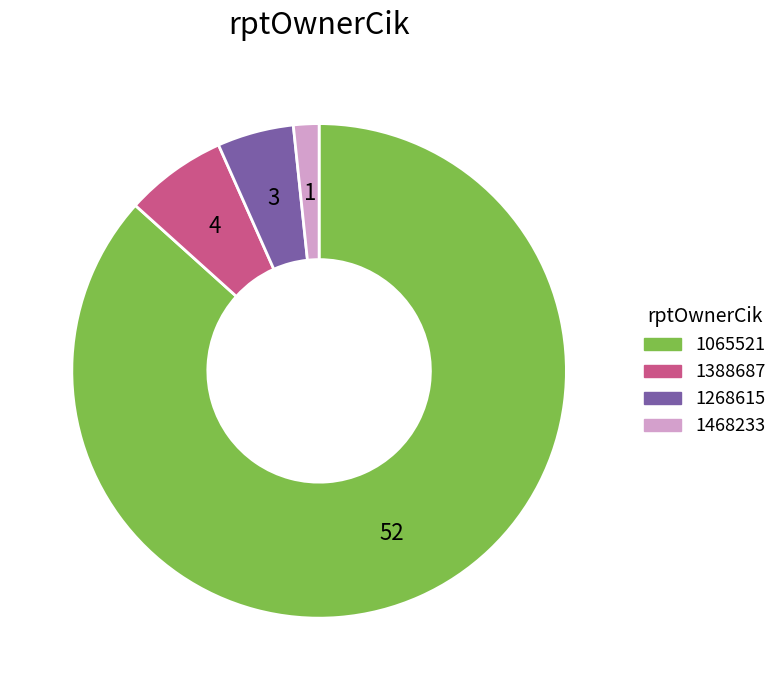

The 1065521 slice represents 73% of the pie. True or false?

False